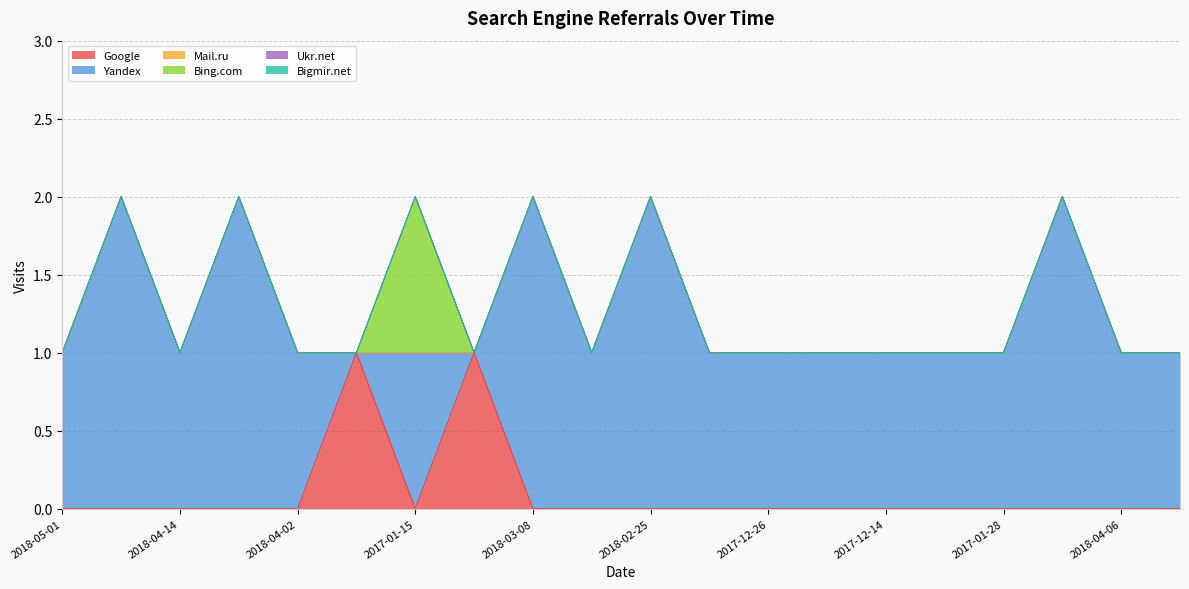

Count the number of categories in the chart.

20